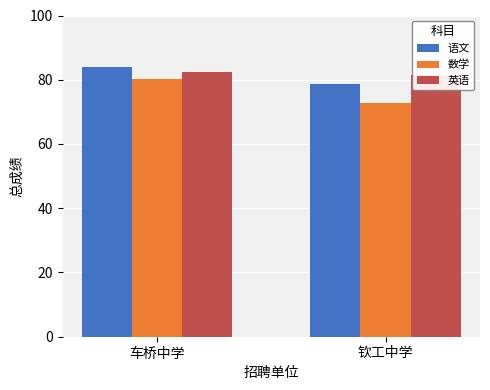

Where does the 英语 series first go above 82?

车桥中学